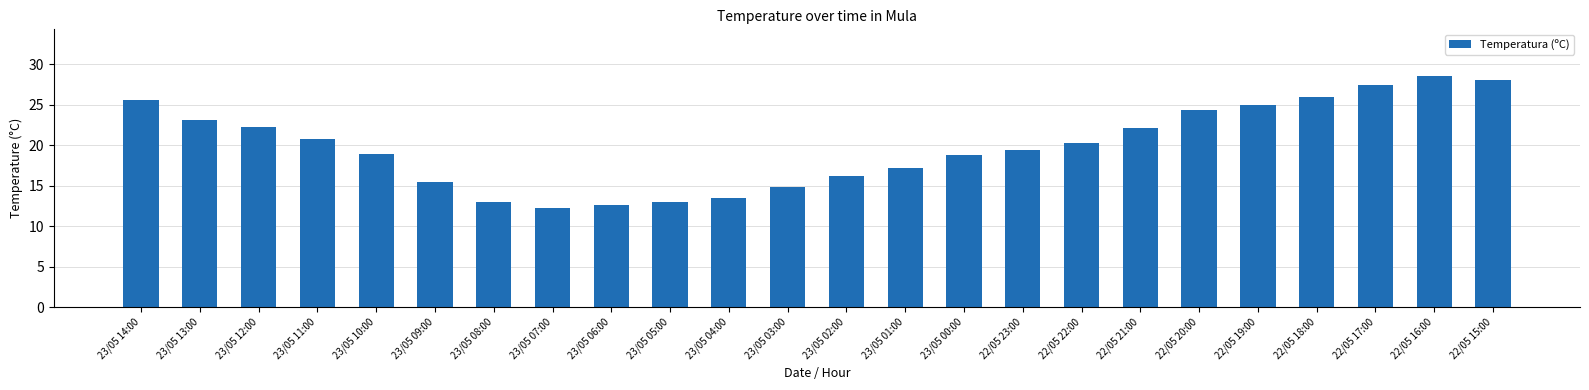

Which has a higher value, 22/05 18:00 or 22/05 15:00?

22/05 15:00